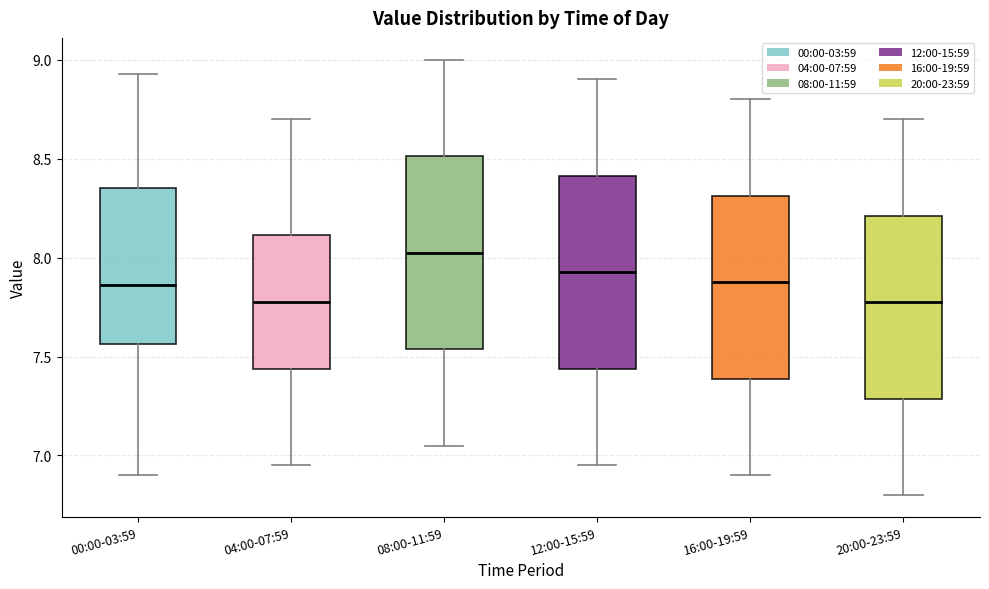

Where is the lower edge of the box for 16:00-19:59 on the y-axis? The values are not printed on the chart, so give them approximately, as read against the axis.

7.40